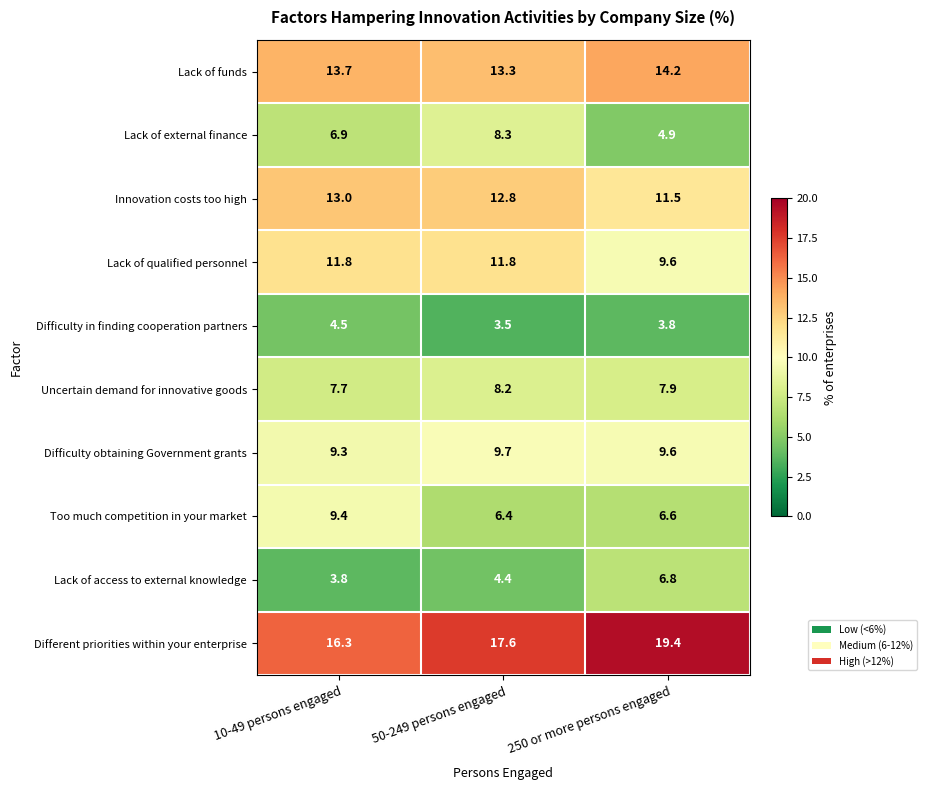

Which series changed the most between 10-49 persons engaged and 50-249 persons engaged?

Too much competition in your market